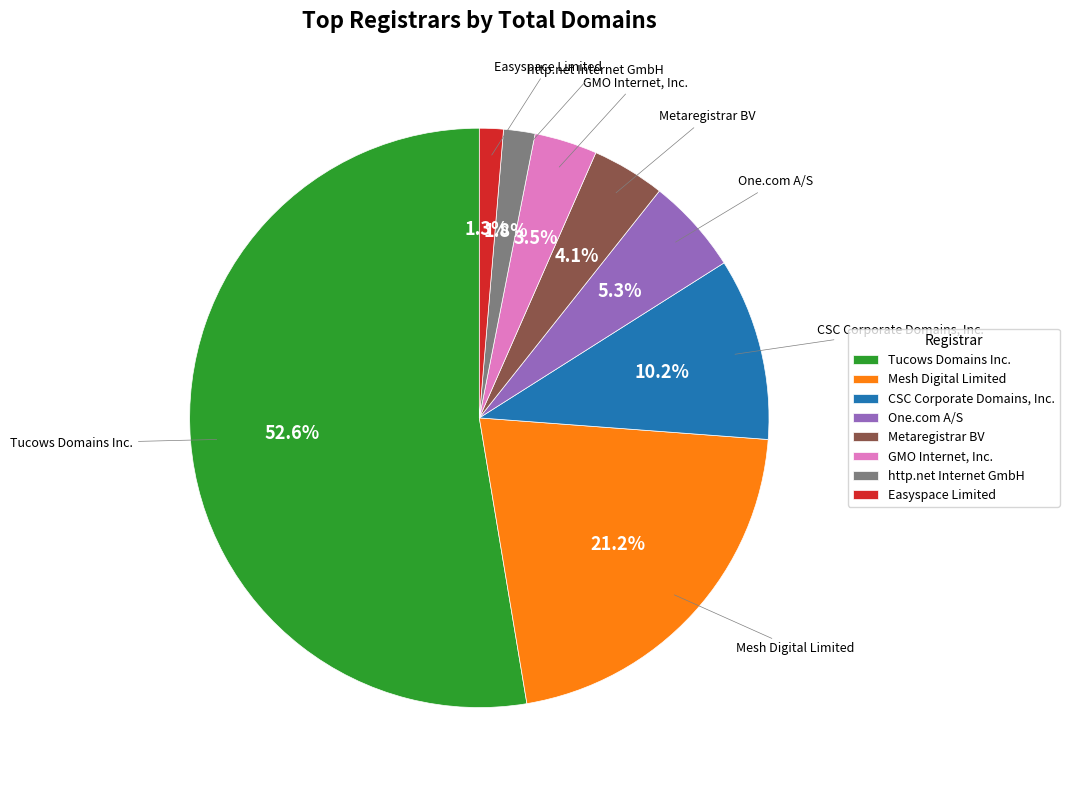

What portion of the pie excludes http.net Internet GmbH?

98.2%